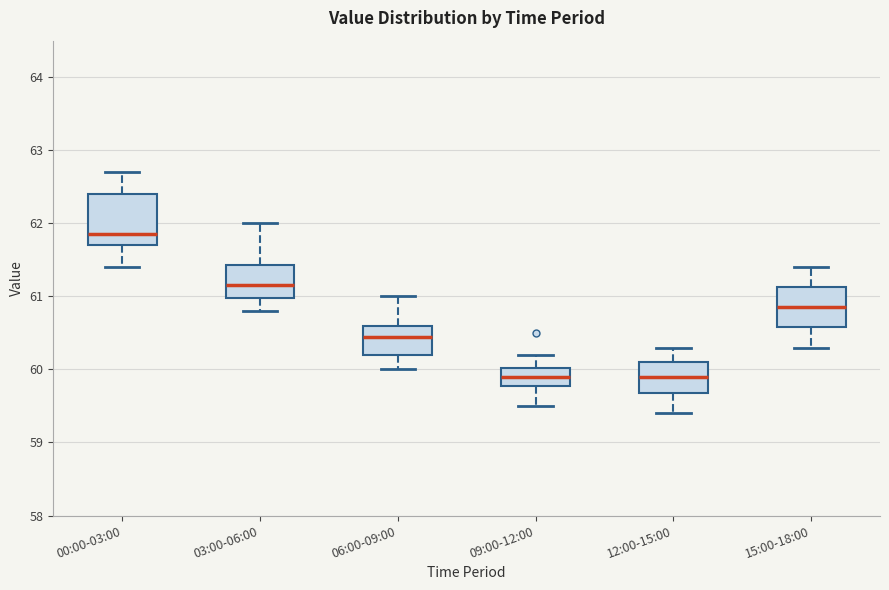

Reading left to right, transcribe this box plot: for each box, give where its median line is, the range the box spans, and where its two whiskers end, as read against the y-axis. The values are not printed on the chart, so give them approximately, as read against the axis.

00:00-03:00: median 61.9, box 61.7 to 62.4, whiskers 61.4 to 62.7
03:00-06:00: median 61.2, box 61.0 to 61.4, whiskers 60.8 to 62.0
06:00-09:00: median 60.5, box 60.2 to 60.6, whiskers 60.0 to 61.0
09:00-12:00: median 59.9, box 59.8 to 60.0, whiskers 59.5 to 60.2
12:00-15:00: median 59.9, box 59.7 to 60.1, whiskers 59.4 to 60.3
15:00-18:00: median 60.9, box 60.6 to 61.1, whiskers 60.3 to 61.4